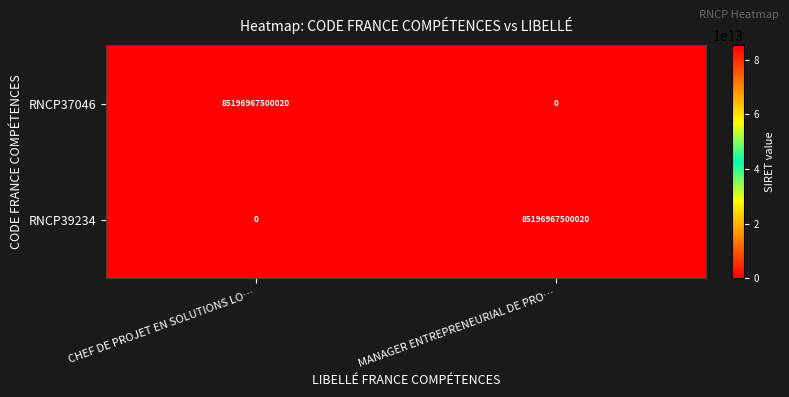

True or false: RNCP39234 has a value of 31995162176459 at MANAGER ENTREPRENEURIAL DE PRO….

False